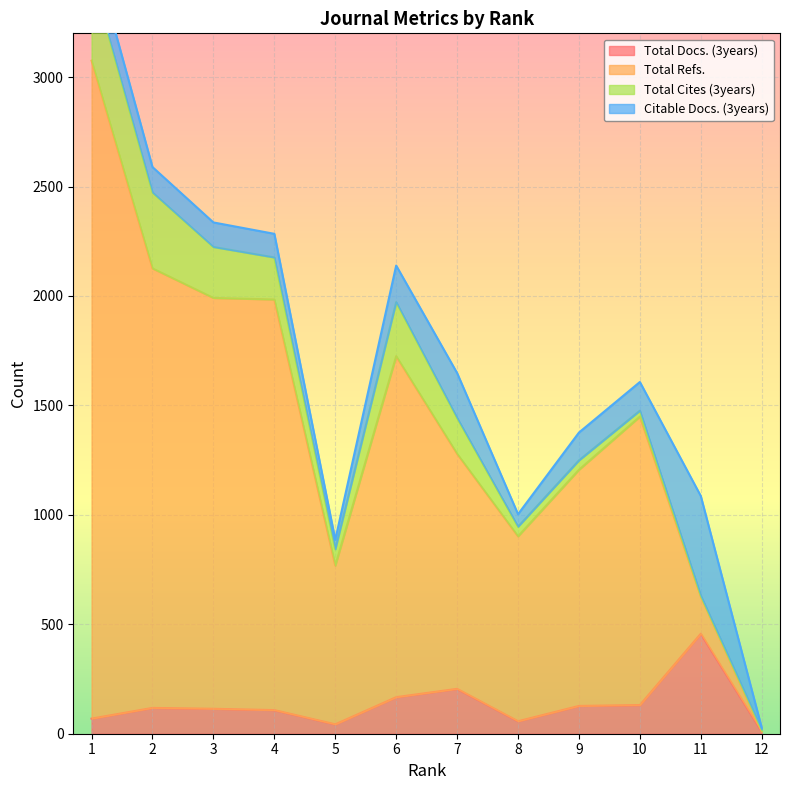

What is the spread (max minus min) of values at 5?

725